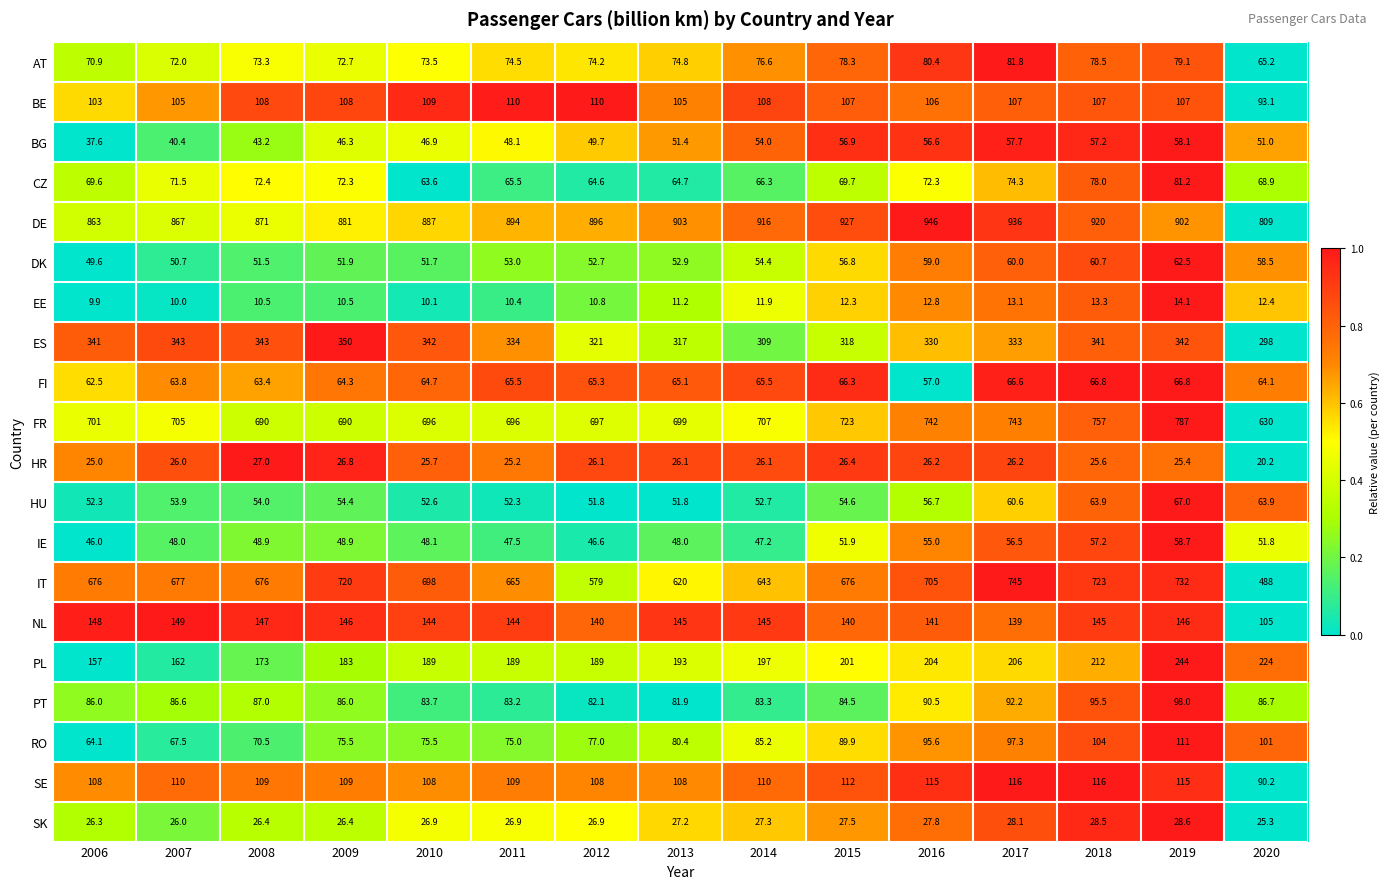

List the series in order of their peak value, highest first.

DE, FR, IT, ES, PL, NL, SE, RO, BE, PT, AT, CZ, HU, FI, DK, IE, BG, SK, HR, EE